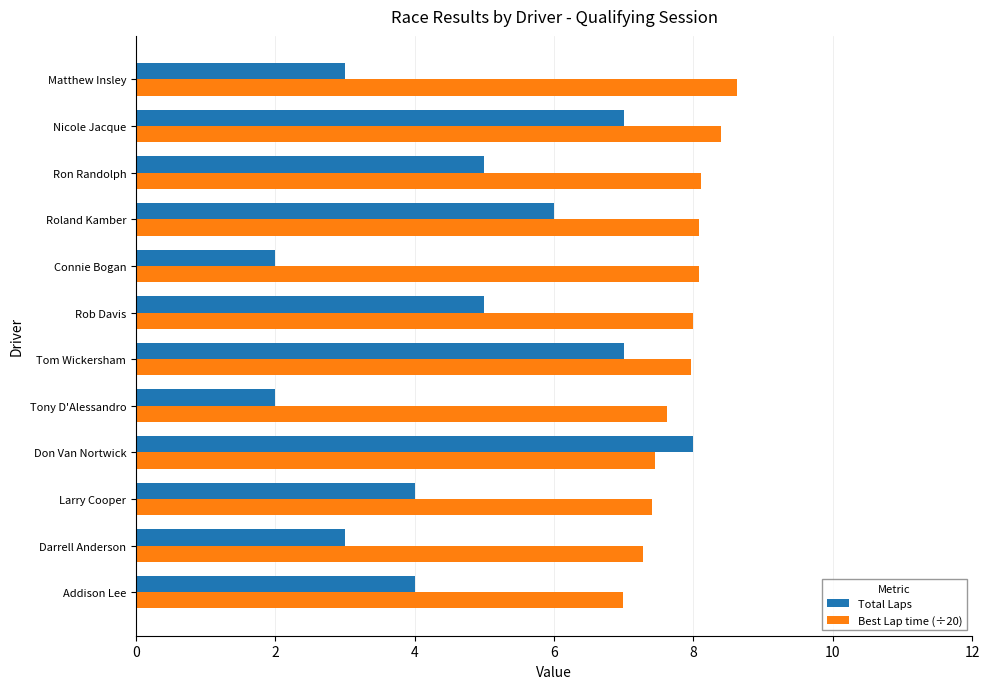

At Tony D'Alessandro, list the series in order from smallest to largest.

Total Laps, Best Lap time (÷20)